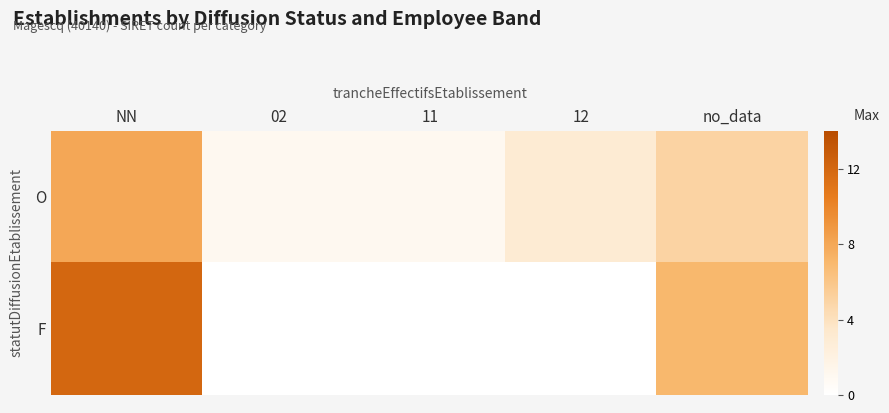

Which series has the largest total across all categories?

F